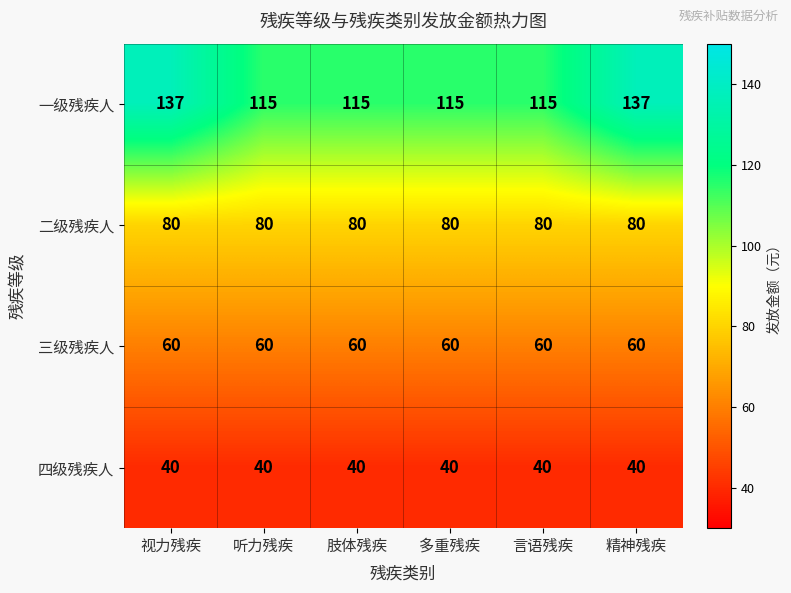

Rank the series at 精神残疾 from highest to lowest value.

一级残疾人, 二级残疾人, 三级残疾人, 四级残疾人